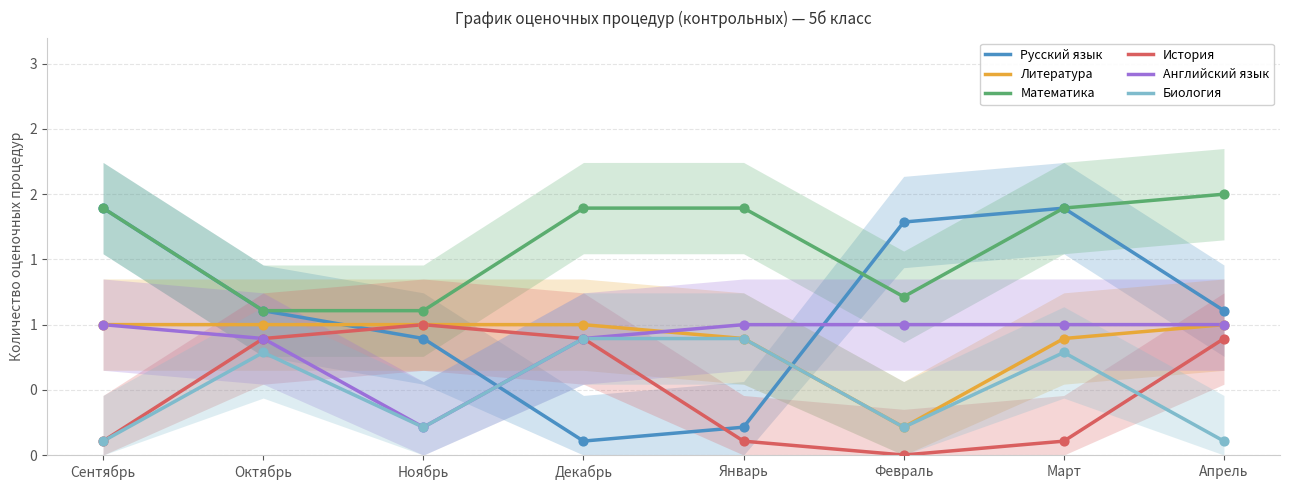

Is the value of Английский язык at Ноябрь greater than the value of Русский язык at Апрель?

No